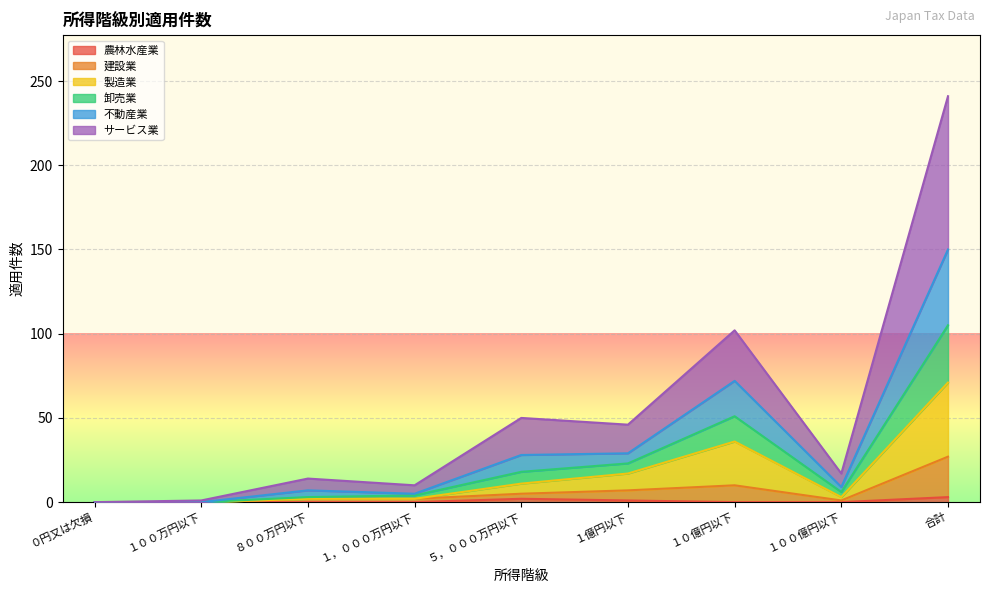

True or false: 農林水産業 and 製造業 intersect in this chart.

False